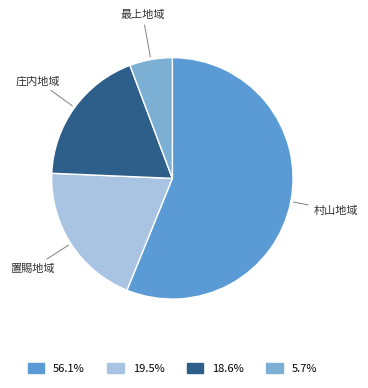

Which category has the biggest portion of the pie?

村山地域